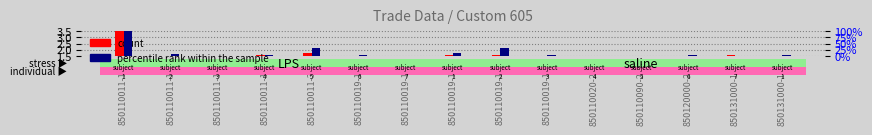

Does the chart contain stacked bars?

No